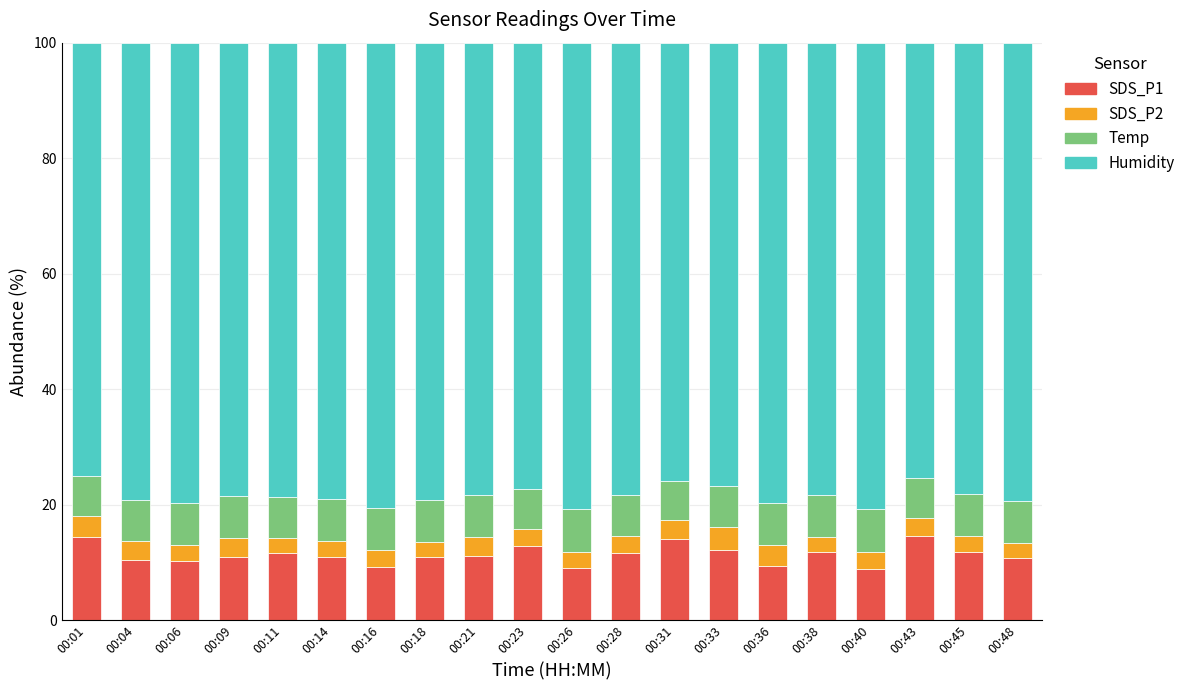

What is the maximum value for SDS_P1?

14.6